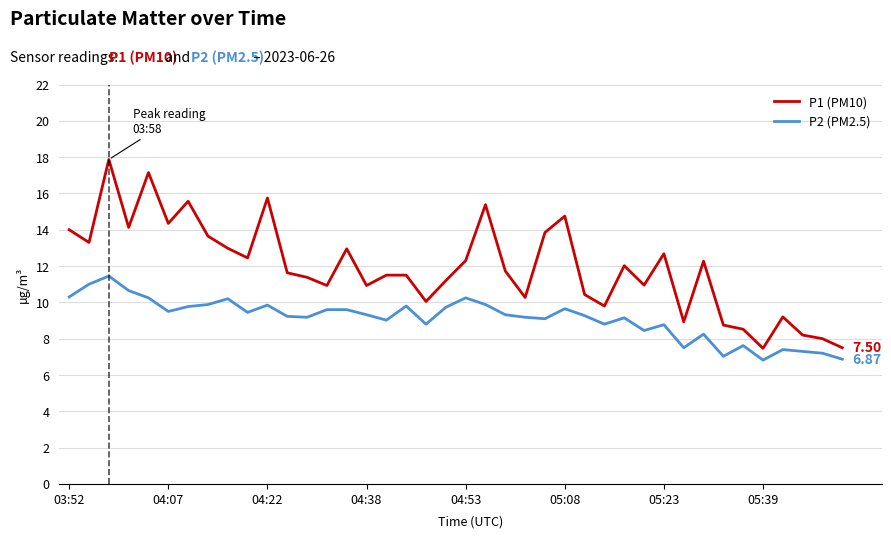

Which series has the largest range (max minus min)?

P1 (PM10)